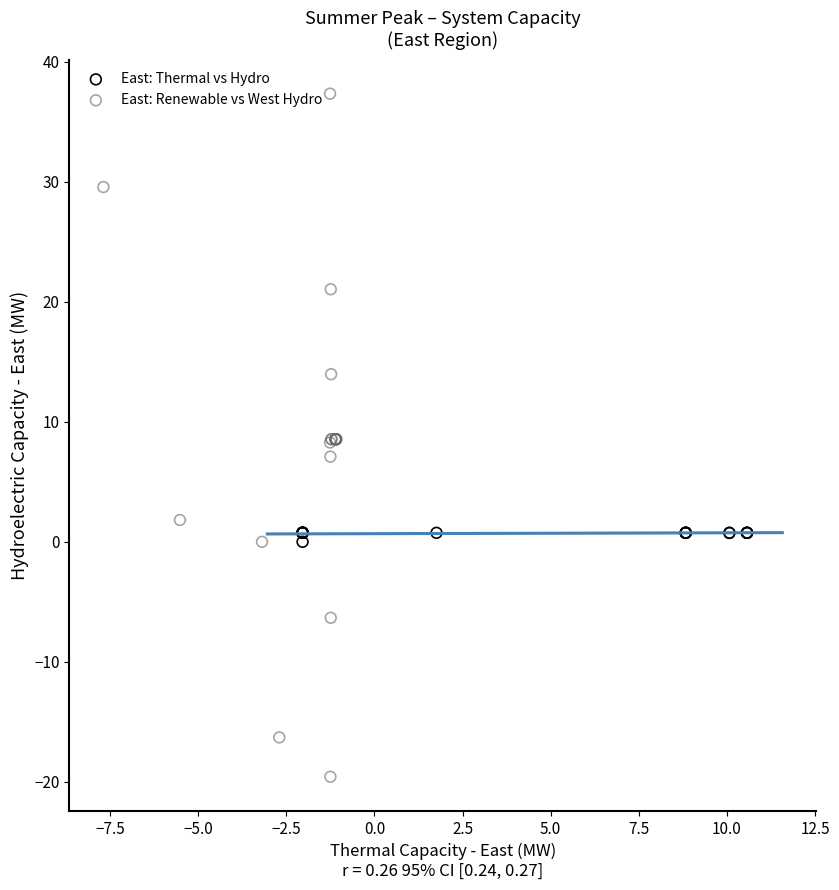

Which series has the widest spread of Y values?

East: Renewable vs West Hydro